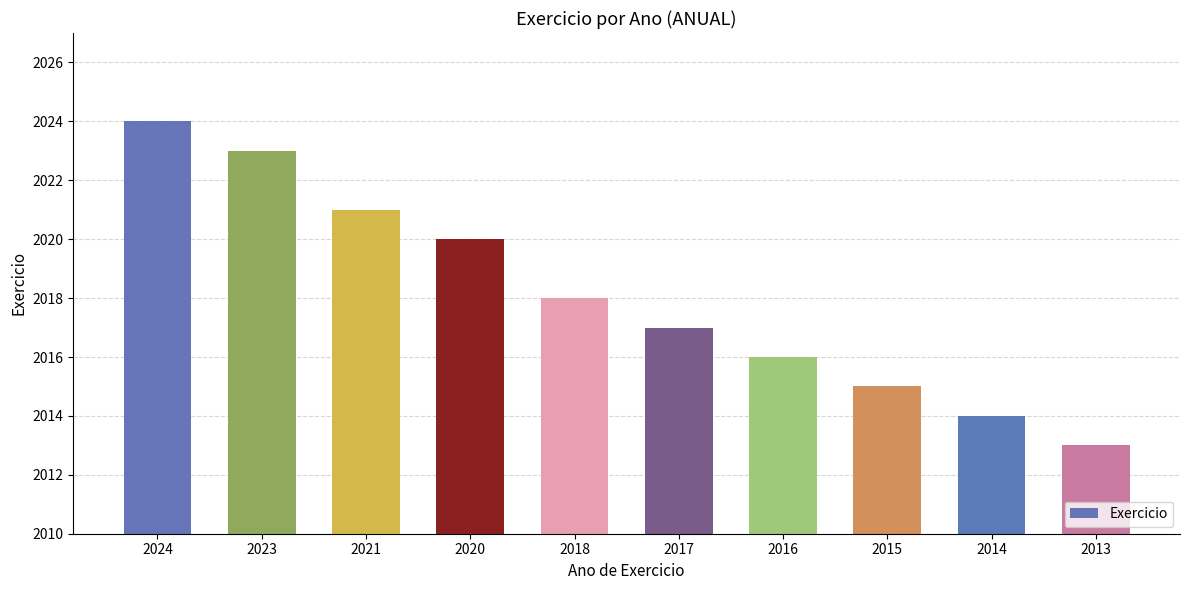

How many data points does each series have?

10